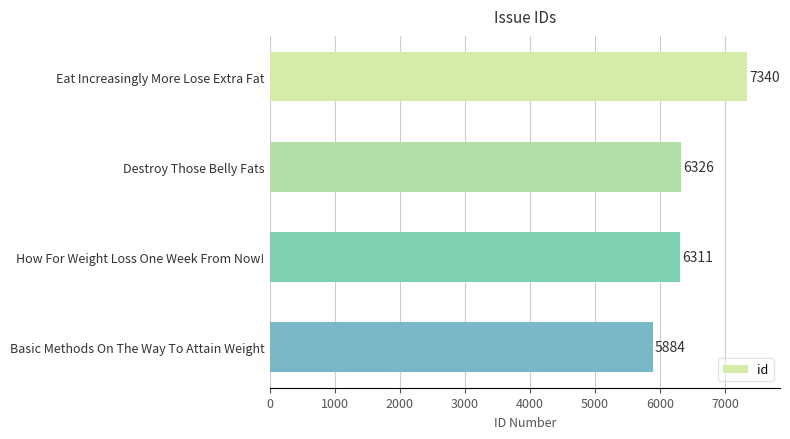

Reading top to bottom, what are all the values shown in this chart?

7340	6326	6311	5884